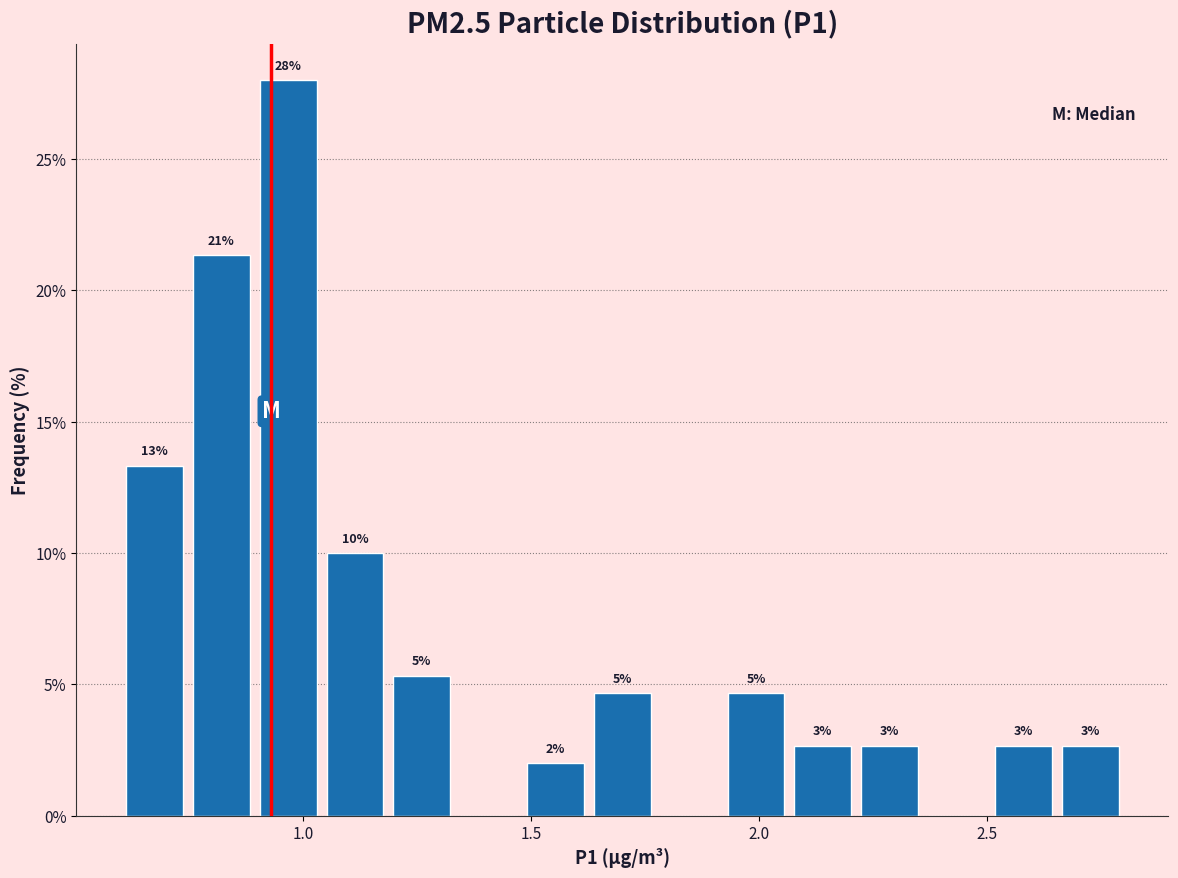

Around what value on the x-axis is the tallest bar? Give the approximate position of its centre, as read against the axis.

0.95